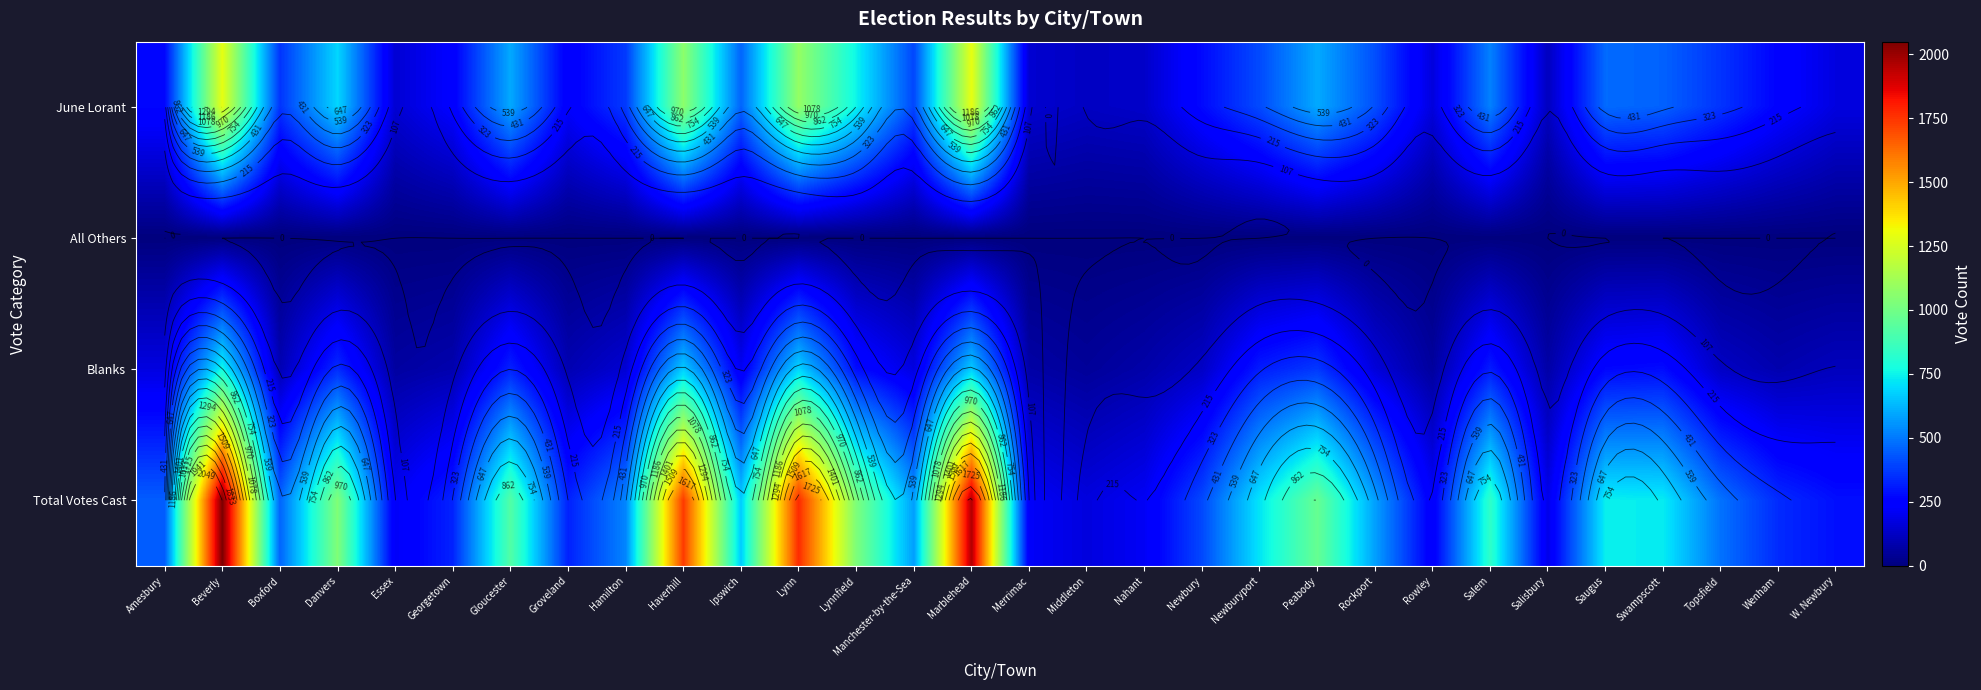

The value of June Lorant at Ipswich is 241. True or false?

False